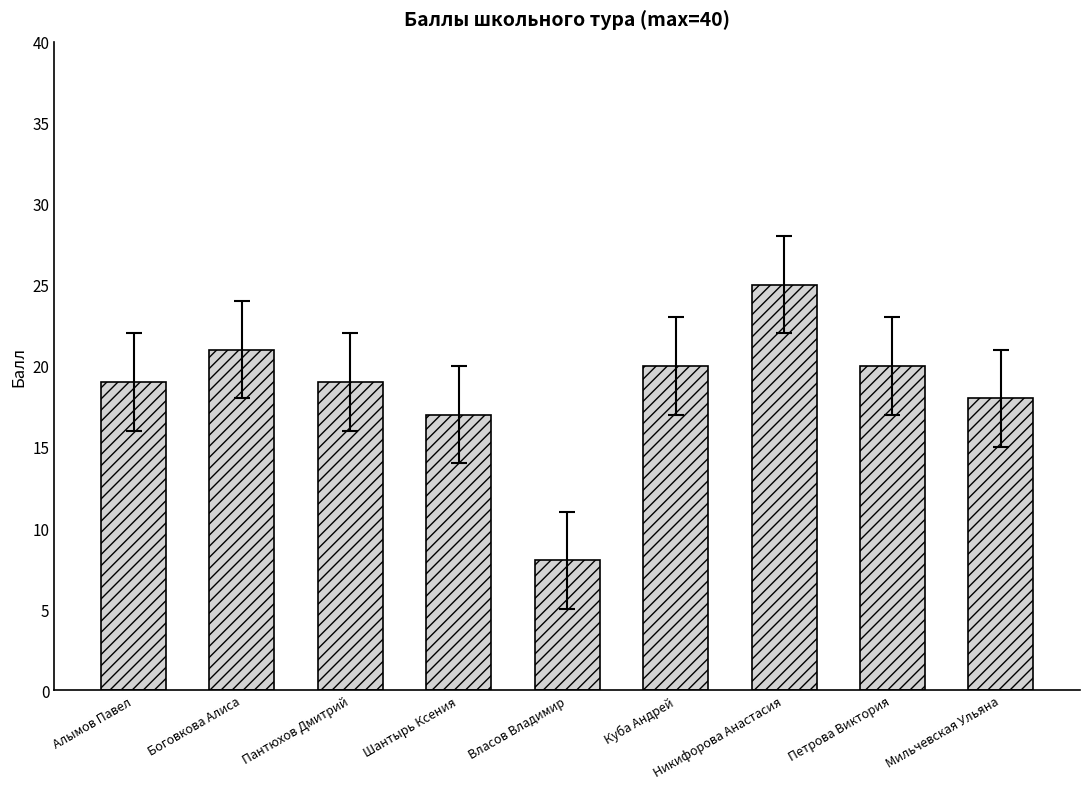

What is the sum of all values?

167